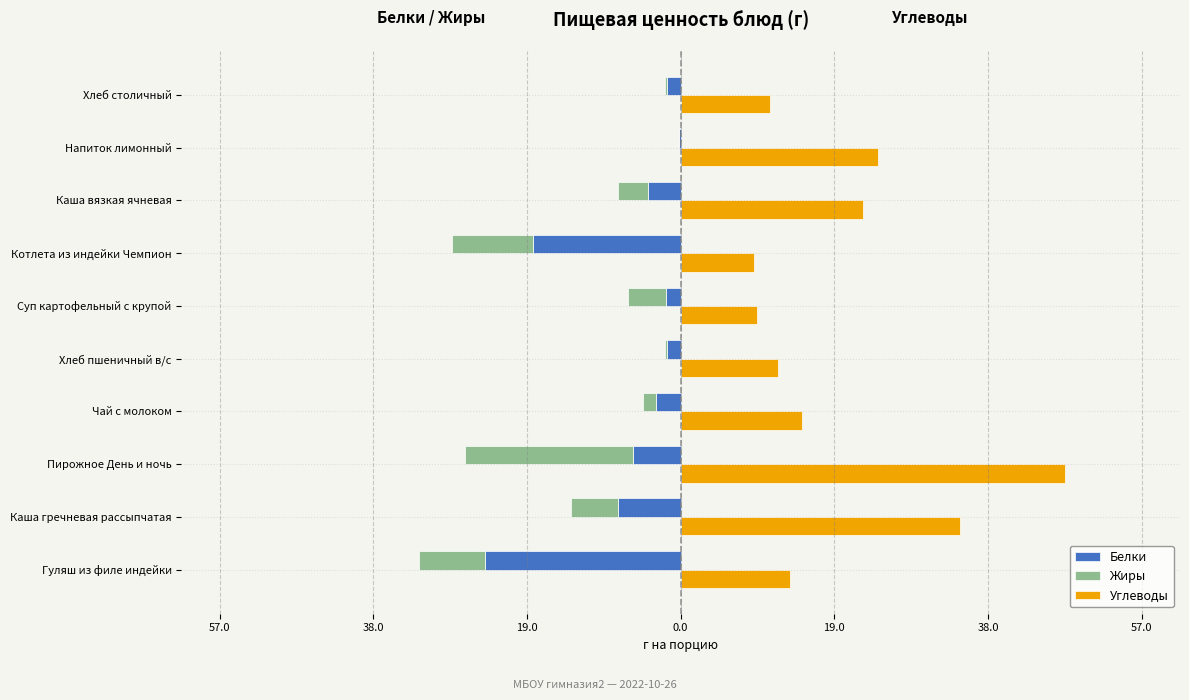

The Углеводы series shows 32.3 at Каша вязкая ячневая. True or false?

False